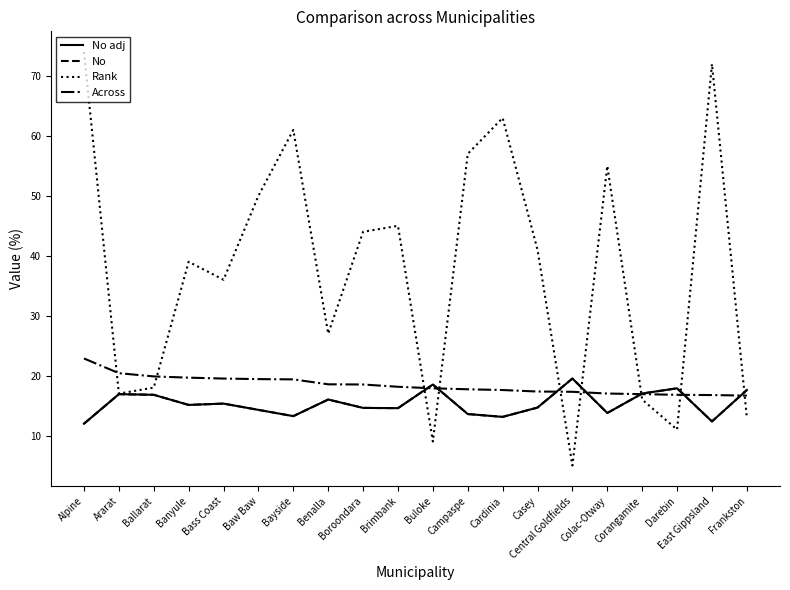

Where is the first local maximum for Rank?

Banyule